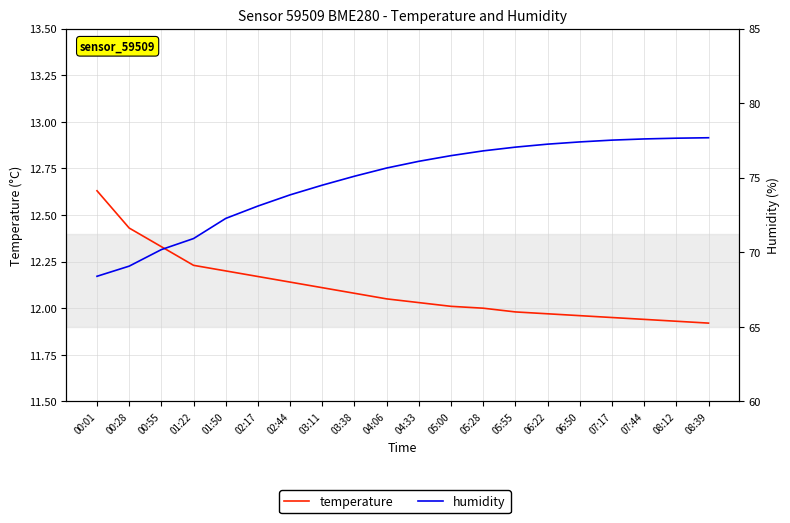

What is the sum of the temperature values at 04:33 and 07:17?

24.0